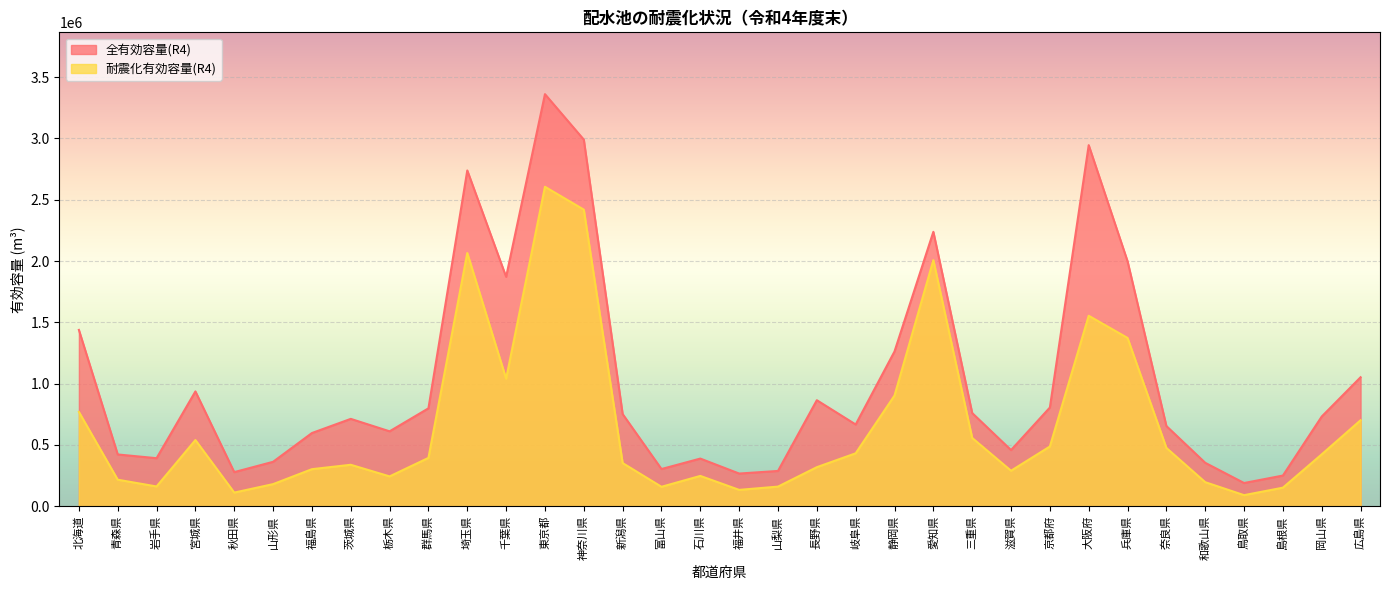

Reading left to right, transcribe all the data shown in this chart.

全有効容量(R4): 1438135	422192	391708	936429	278093	362311	596970	712431	610941	798500	2738730	1871130	3361218	2990340	751710	303307	388592	266482	287676	864701	666604	1262322	2238171	760010	458112	804973	2945252	1998346	654088	354077	189286	250122	731740	1052071
耐震化有効容量(R4): 769176	216275	161125	539850	111235	180197	302223	338042	243317	394246	2065428	1040126	2605614	2419136	352037	158580	247196	133365	159988	318442	431717	902929	2007207	556773	289443	487094	1553647	1372697	475644	196105	90298	151367	423315	701346